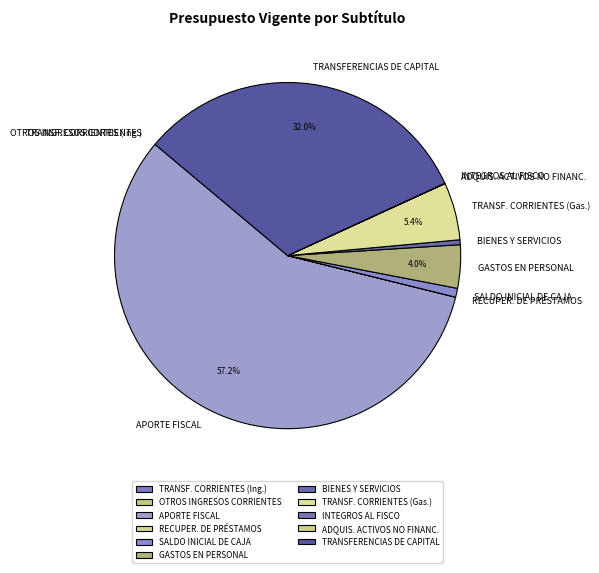

What is the total percentage of TRANSFERENCIAS DE CAPITAL and APORTE FISCAL?

89.3%